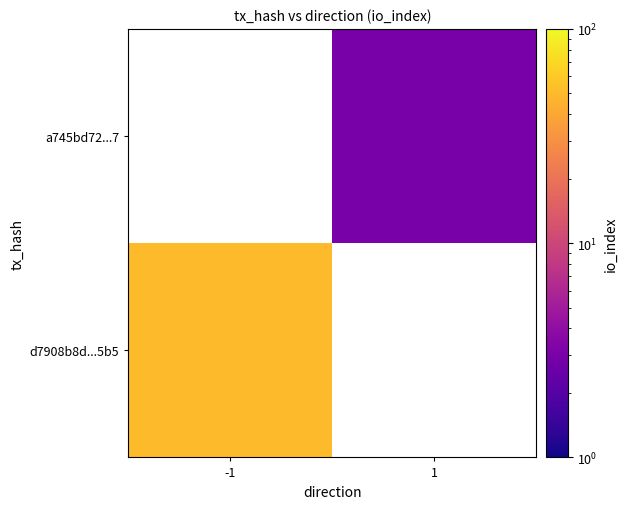

Rank the categories by a745bd72...7 value from highest to lowest.

-1, 1